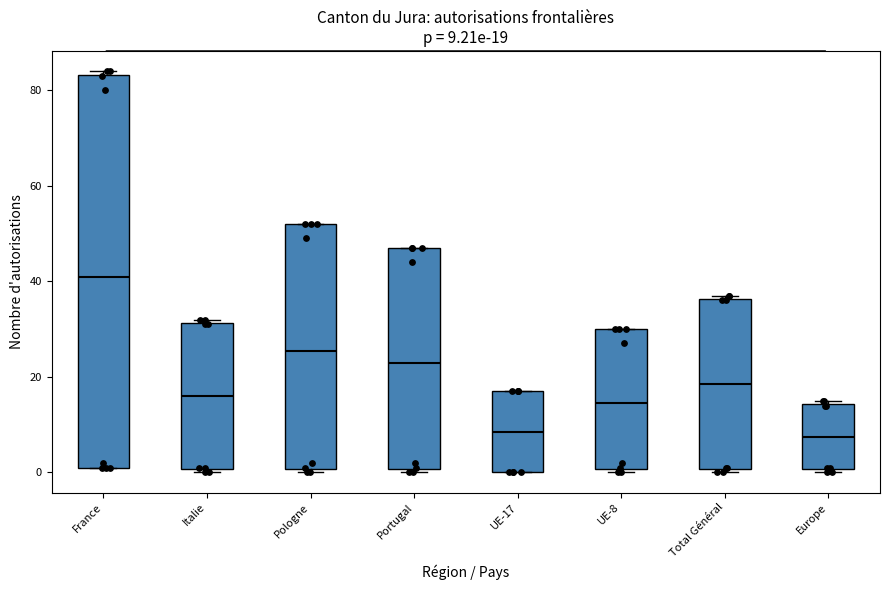

Which box has the highest median line?

France